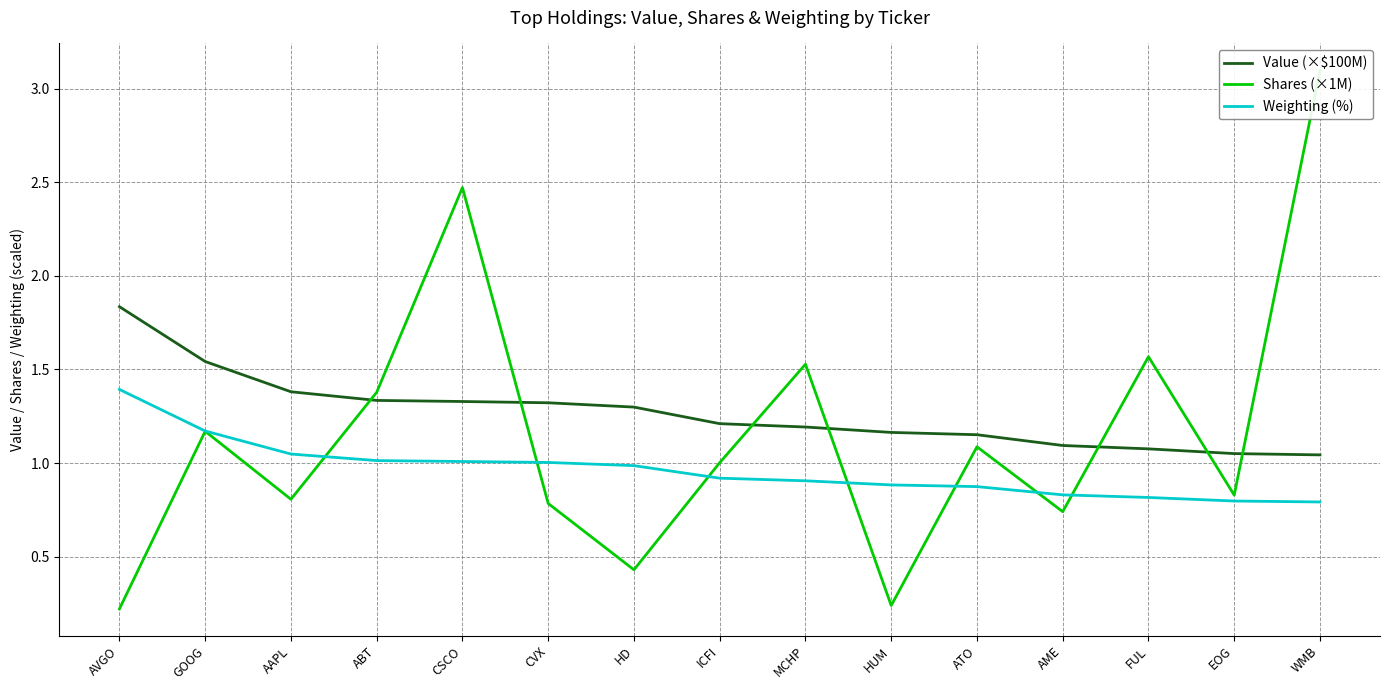

What is the highest value of the Value (×$100M) series?

1.8